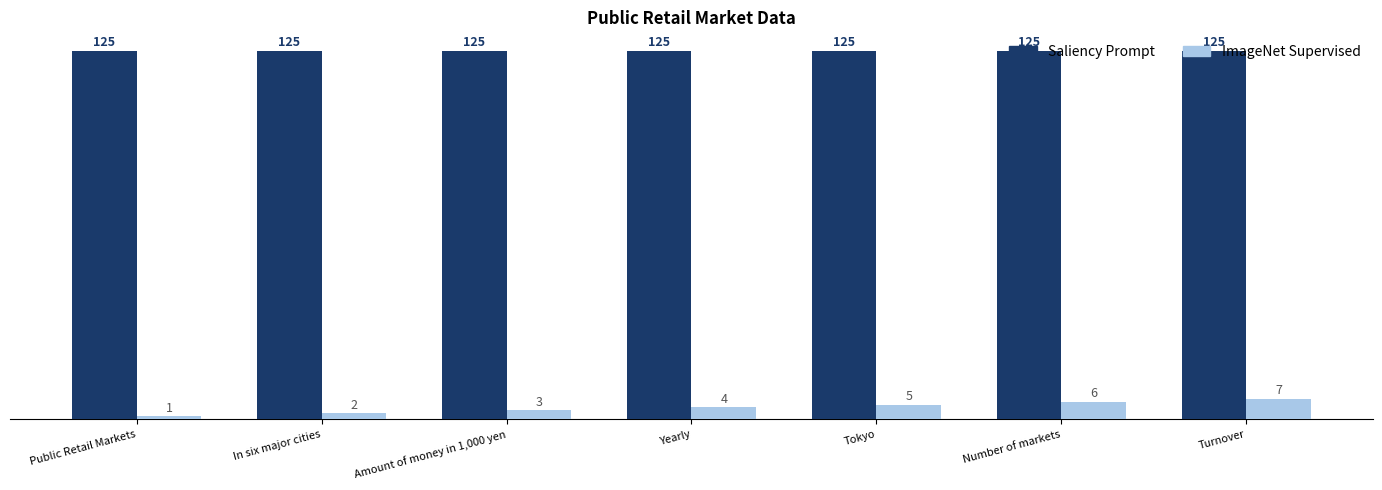

Reading left to right, list all the values displayed in this chart.

Saliency Prompt: 125	125	125	125	125	125	125
ImageNet Supervised: 1	2	3	4	5	6	7